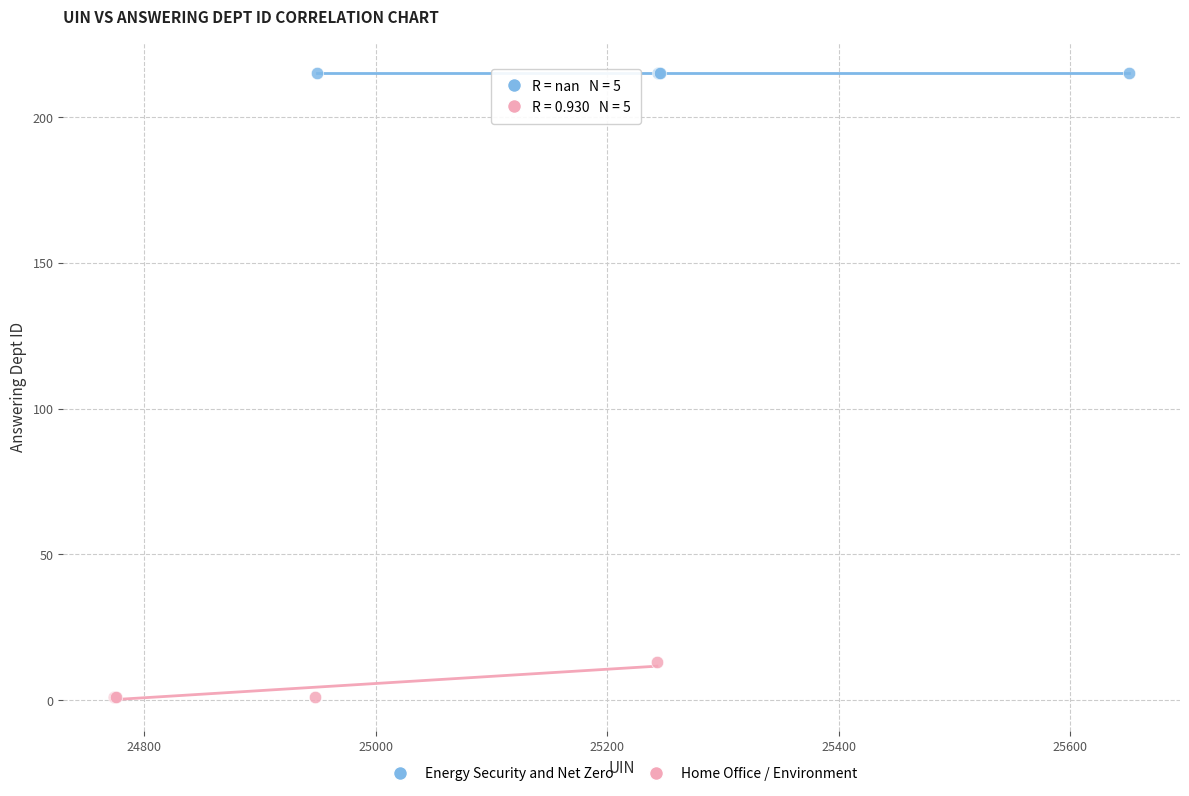

Which series reaches the maximum Y coordinate?

Energy Security and Net Zero